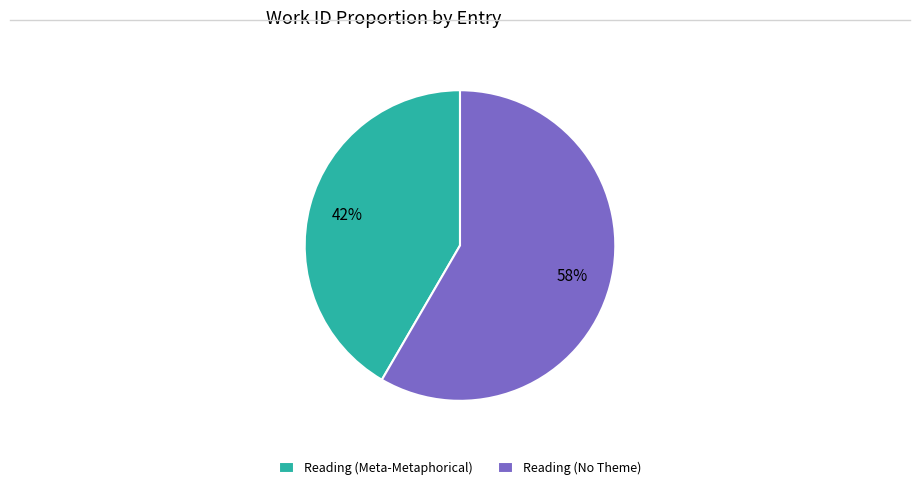

To the nearest percent, what is the combined percentage of Reading (No Theme) and Reading (Meta-Metaphorical)?

100%